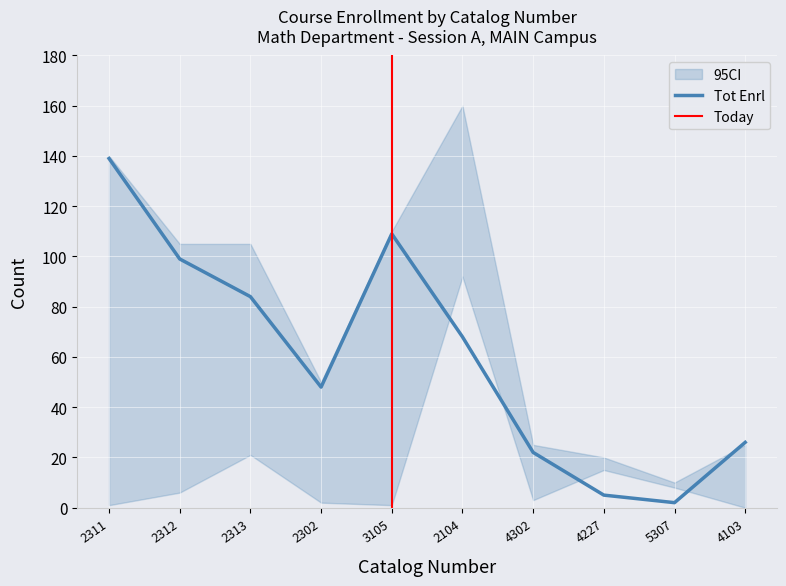

Is it true that Tot Enrl equals 22 at 4302?

True